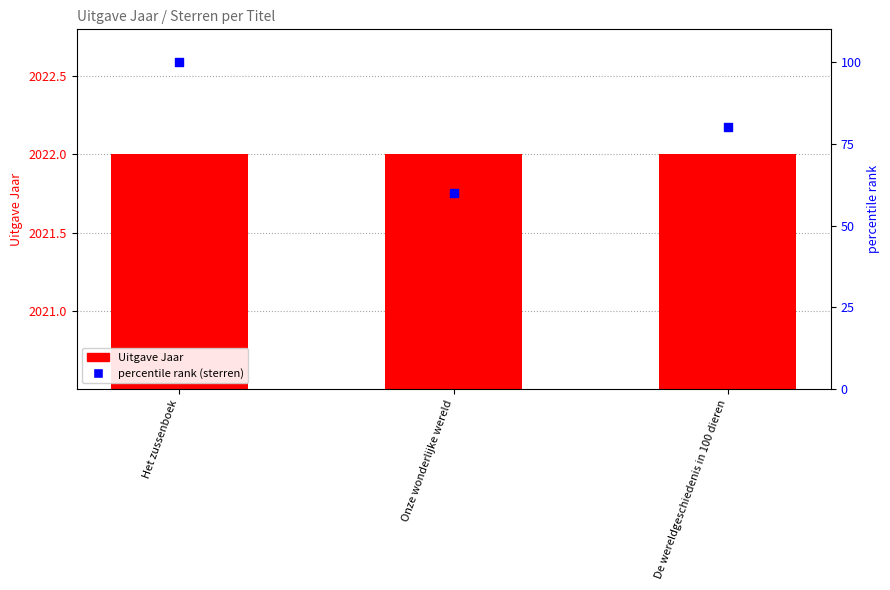

Which series contains the highest Y value?

Uitgave Jaar